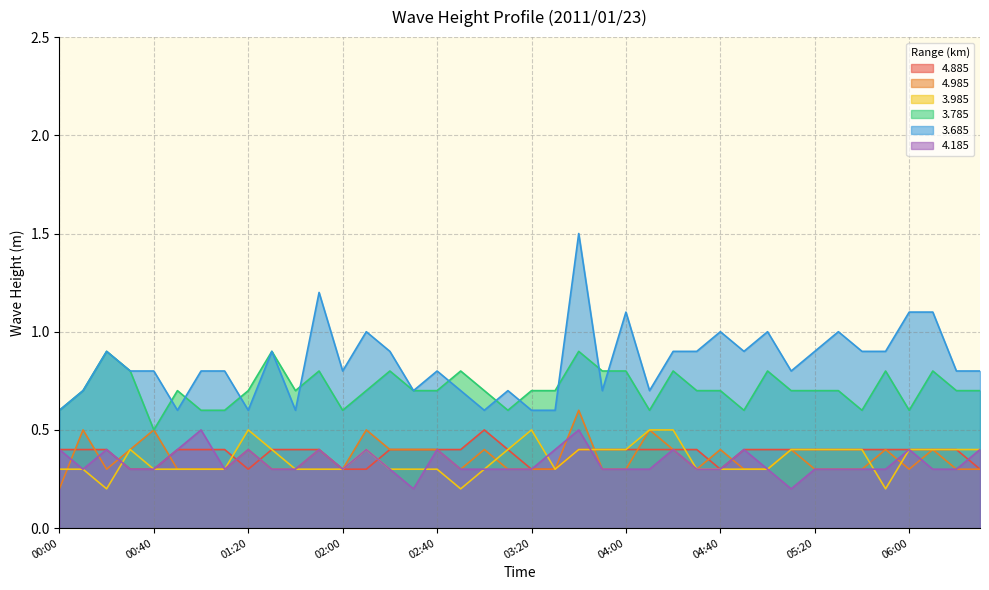

List the series in order of their peak value, highest first.

3.685, 3.785, 4.985, 4.885, 3.985, 4.185